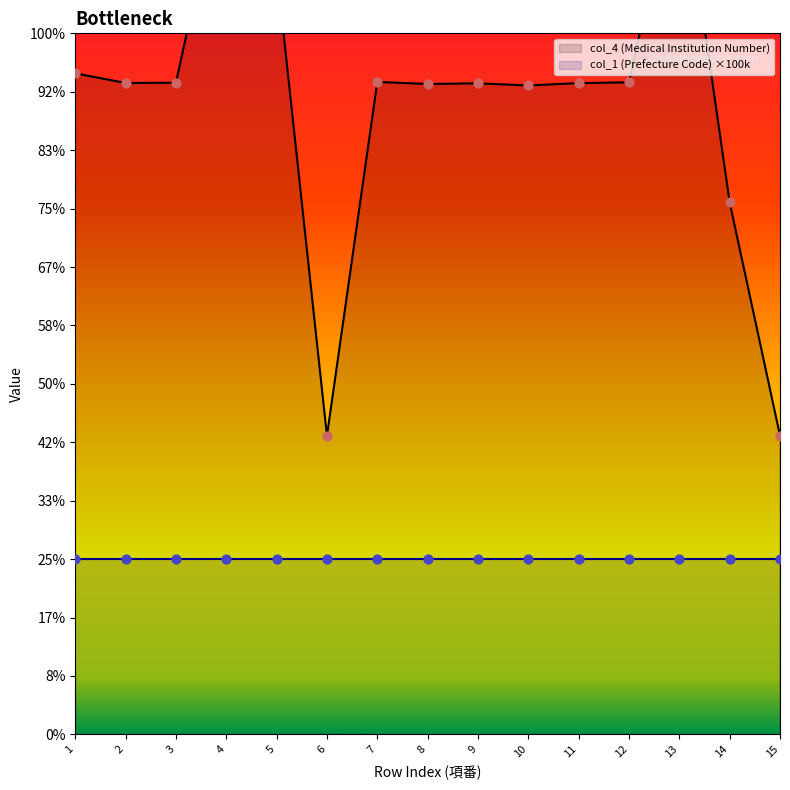

What is the change in value from 2 to 15?

-603573